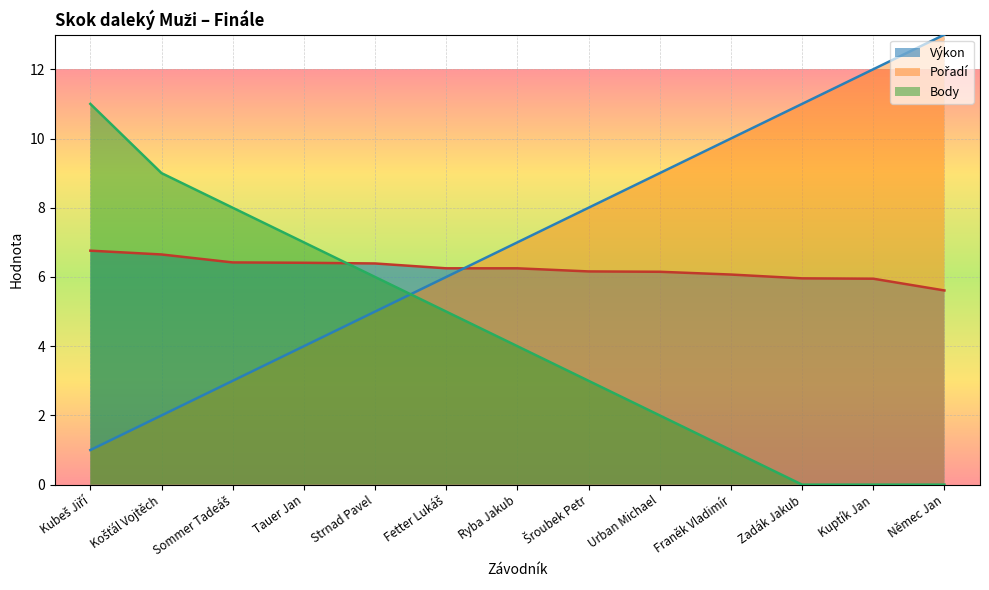

True or false: Body has more than 0 interior local peaks.

False